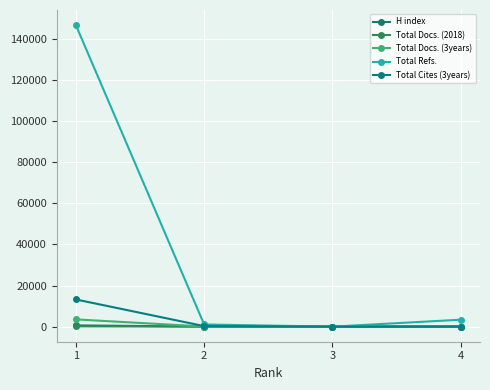

How many categories are shown in the chart?

4